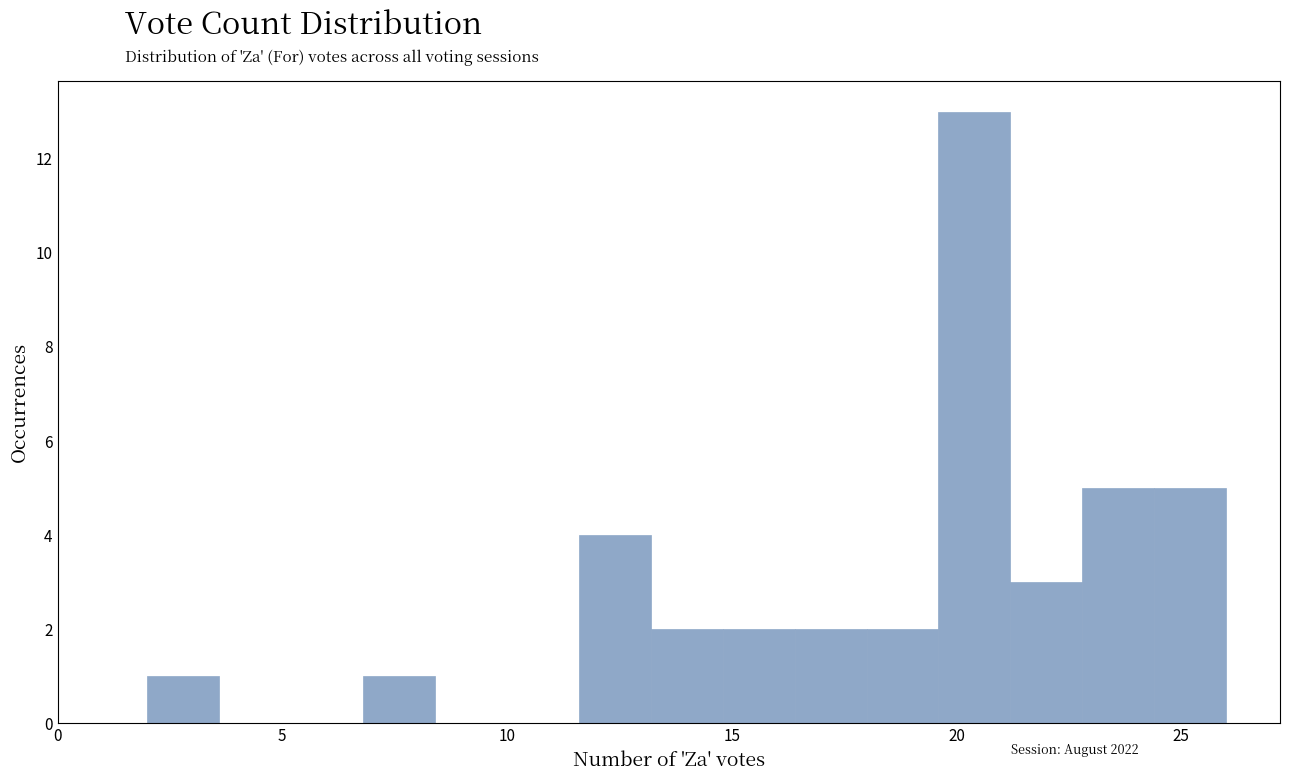

Around what value on the x-axis is the tallest bar? Give the approximate position of its centre, as read against the axis.

20.5